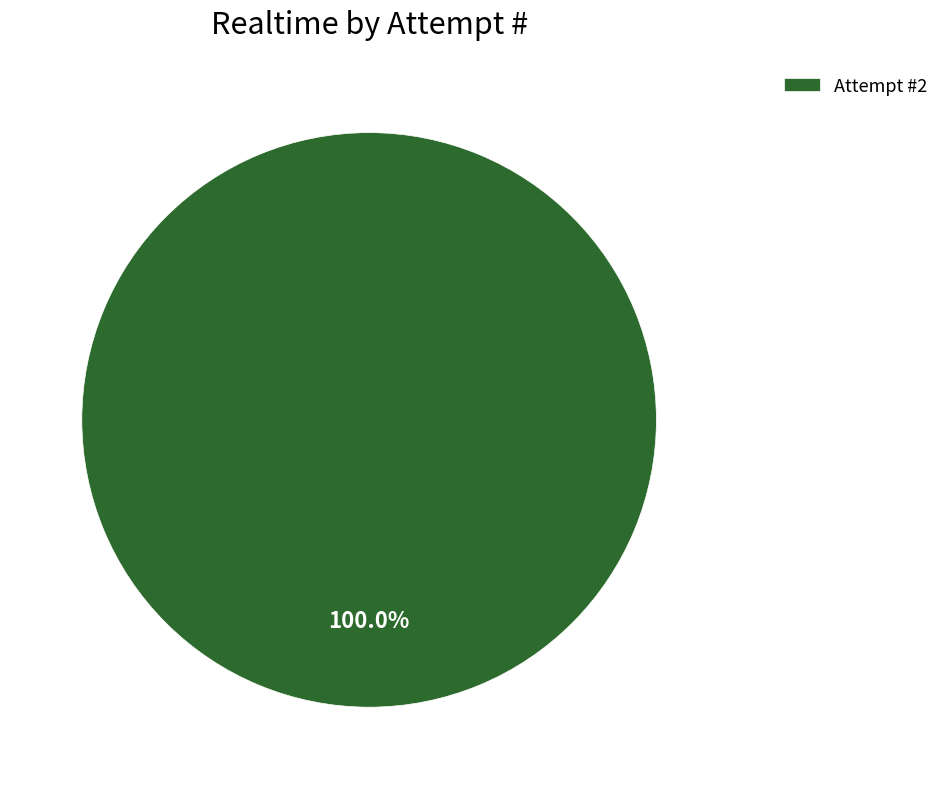

What is the majority slice?

Attempt #2